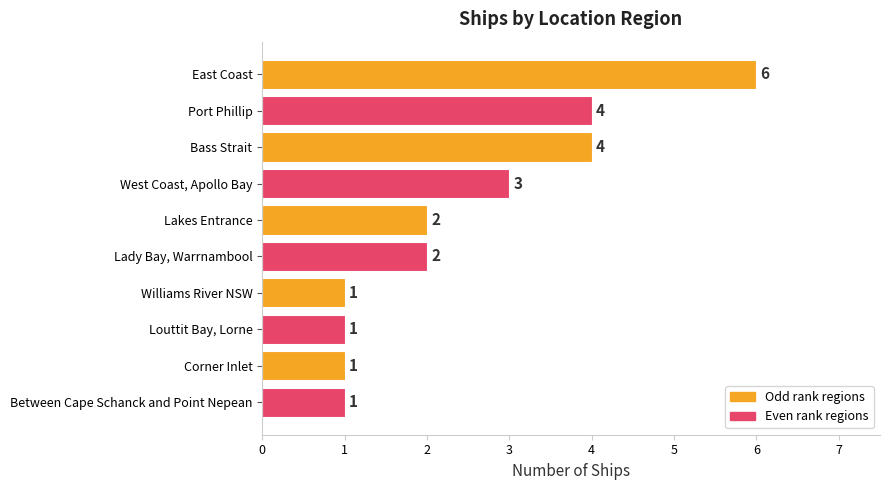

What is the sum of the values at West Coast, Apollo Bay and Louttit Bay, Lorne?

4